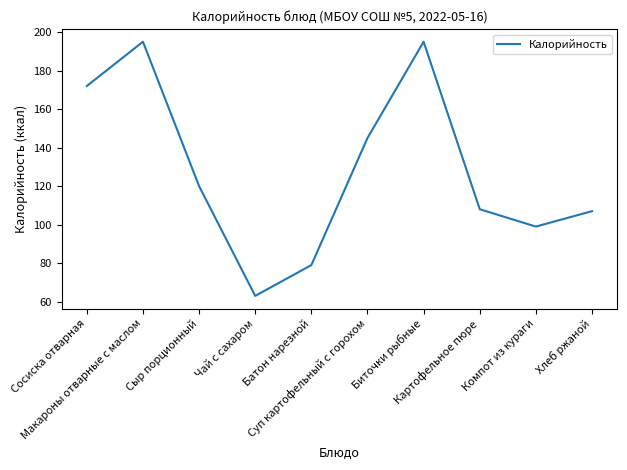

How many lines are shown in the chart?

1